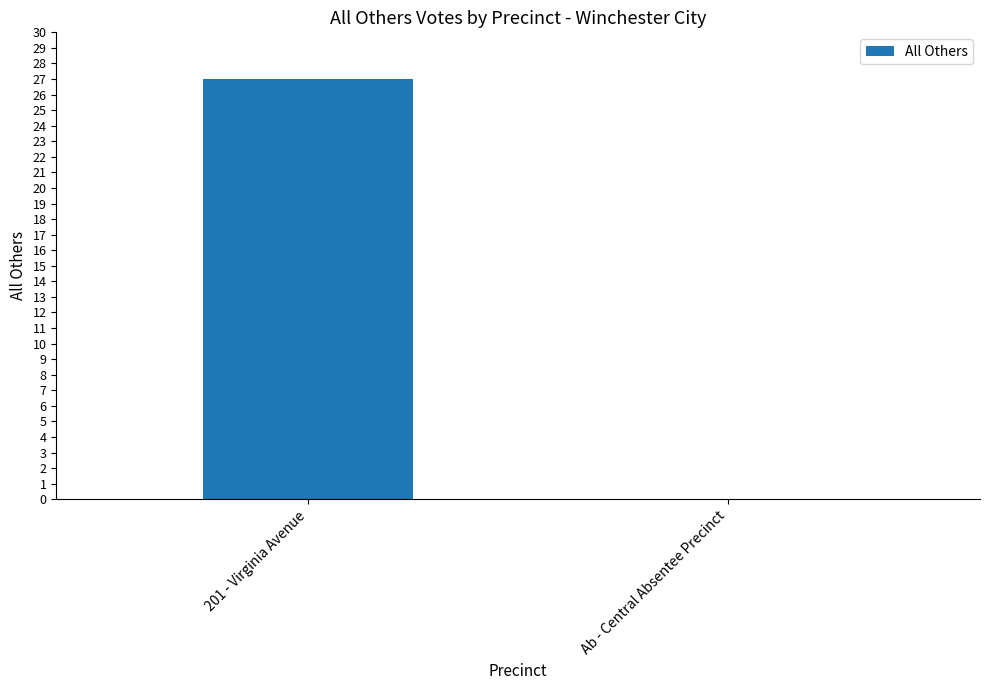

What is the change in value from 201 - Virginia Avenue to Ab - Central Absentee Precinct?

-27